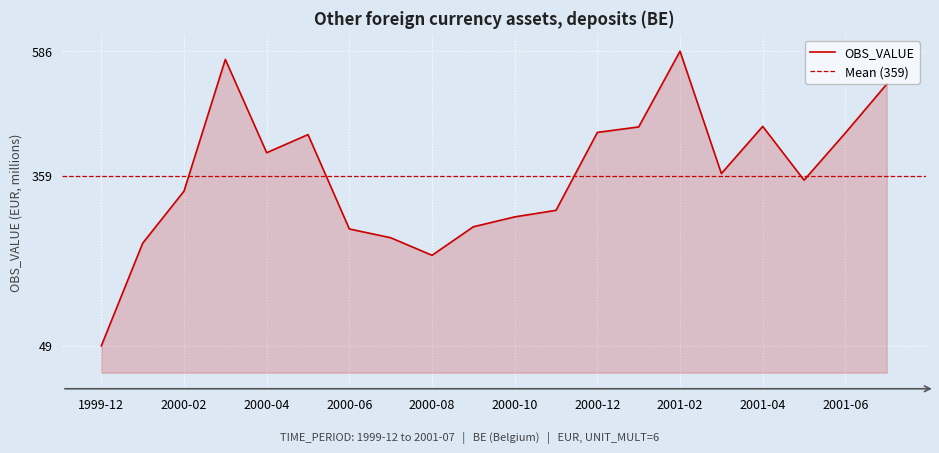

Between 1999-12 and 2001-03, which is larger?

2001-03